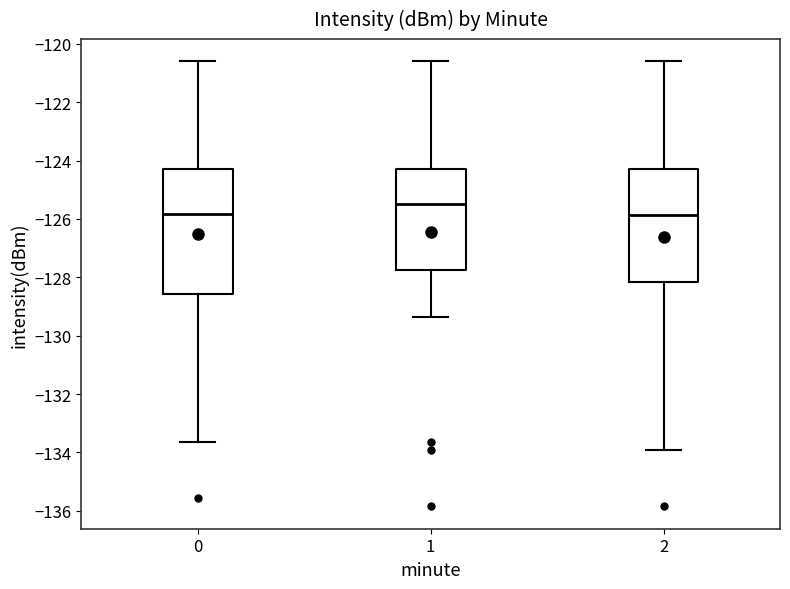

Reading left to right, transcribe this box plot: for each box, give where its median line is, the range the box spans, and where its two whiskers end, as read against the y-axis. The values are not printed on the chart, so give them approximately, as read against the axis.

0: median -125.8, box -128.6 to -124.2, whiskers -133.6 to -120.6
1: median -125.4, box -127.8 to -124.2, whiskers -129.4 to -120.6
2: median -125.8, box -128.2 to -124.2, whiskers -134.0 to -120.6